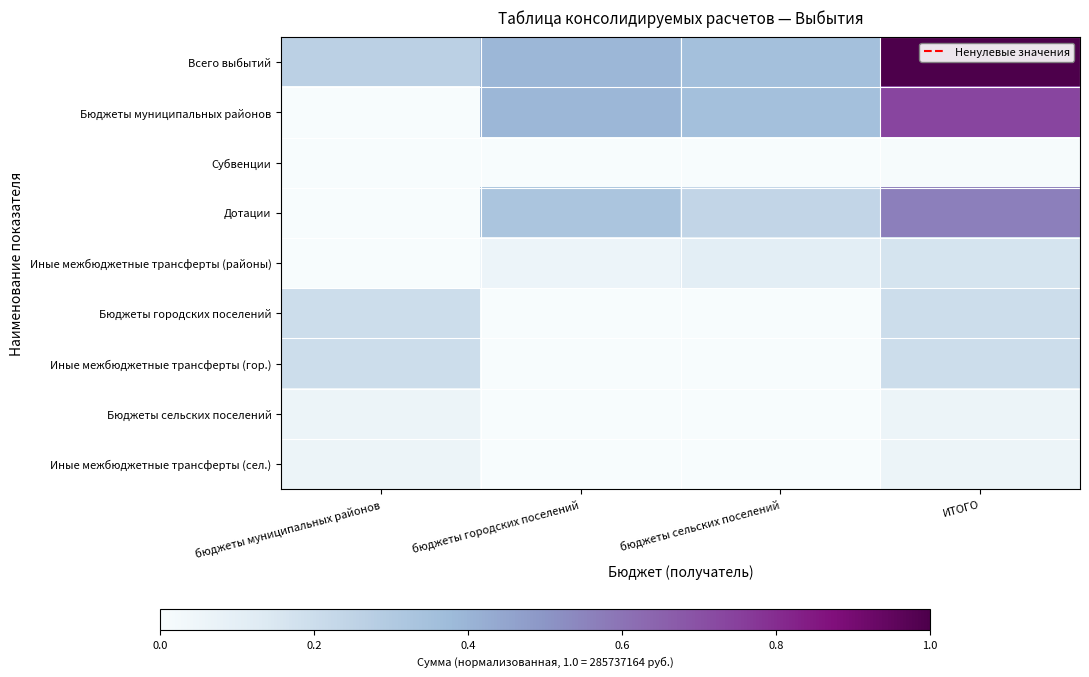

How many series are shown in this chart?

9